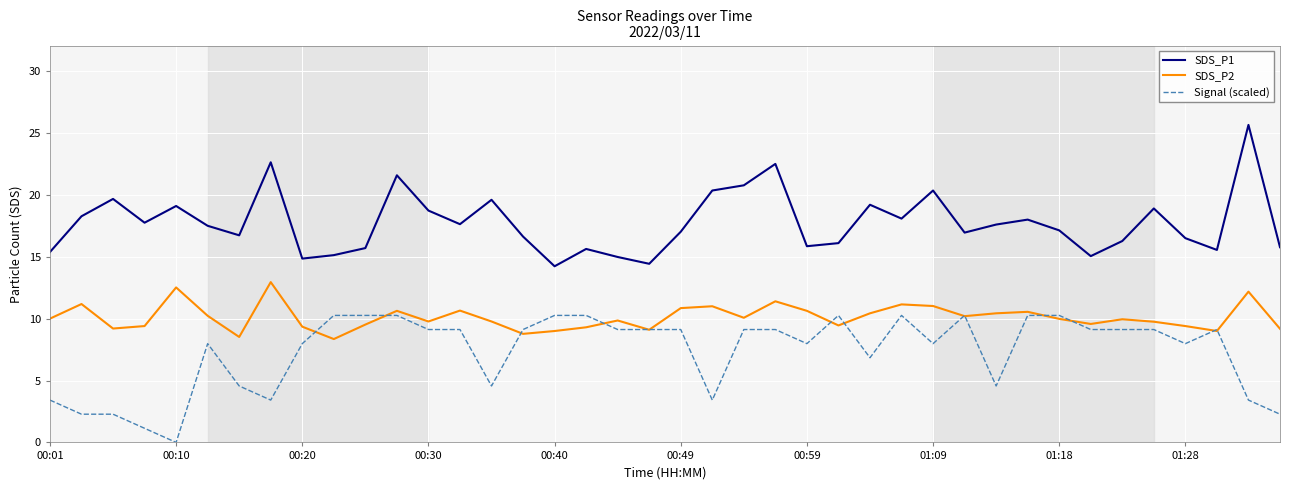

List the series in order of their peak value, lowest first.

Signal (scaled), SDS_P2, SDS_P1